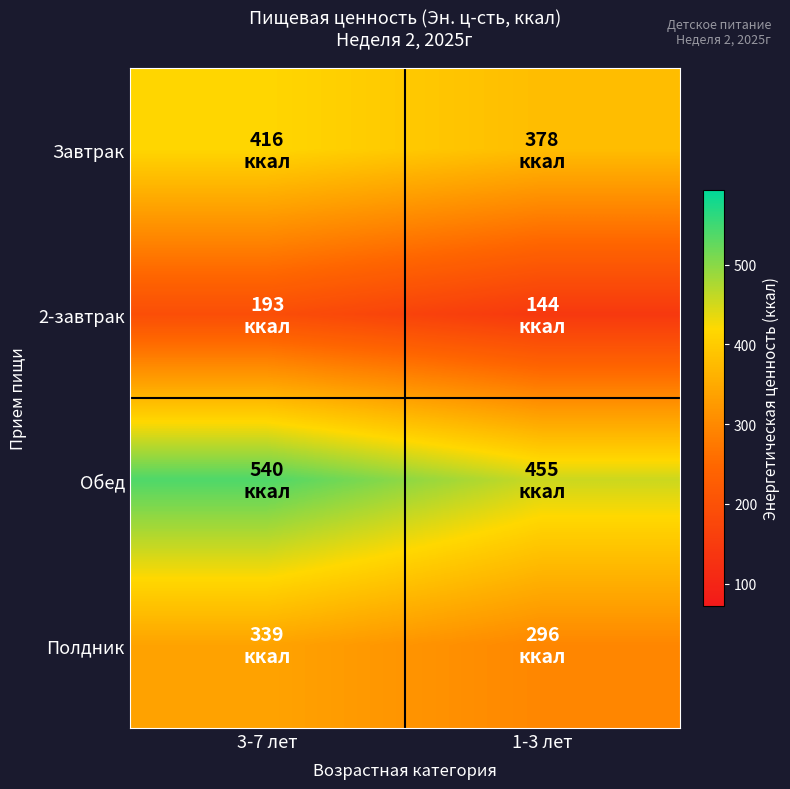

At 3-7 лет, list the series in order from largest to smallest.

Обед, Завтрак, Полдник, 2-завтрак